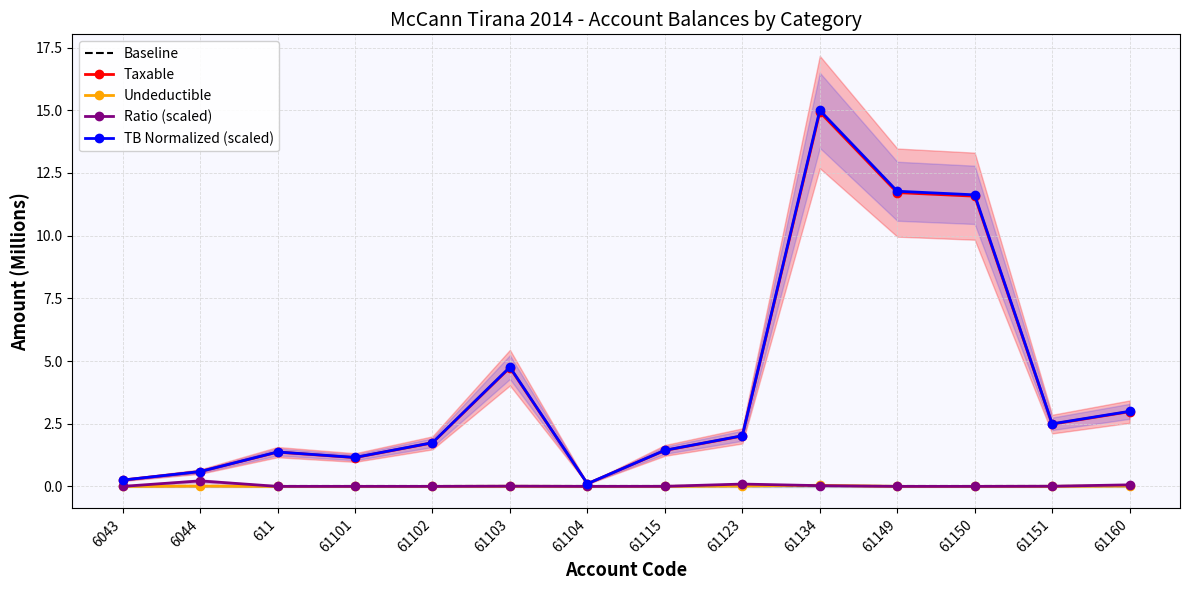

What value does the TB Normalized (scaled) series have at 61134?

15.0